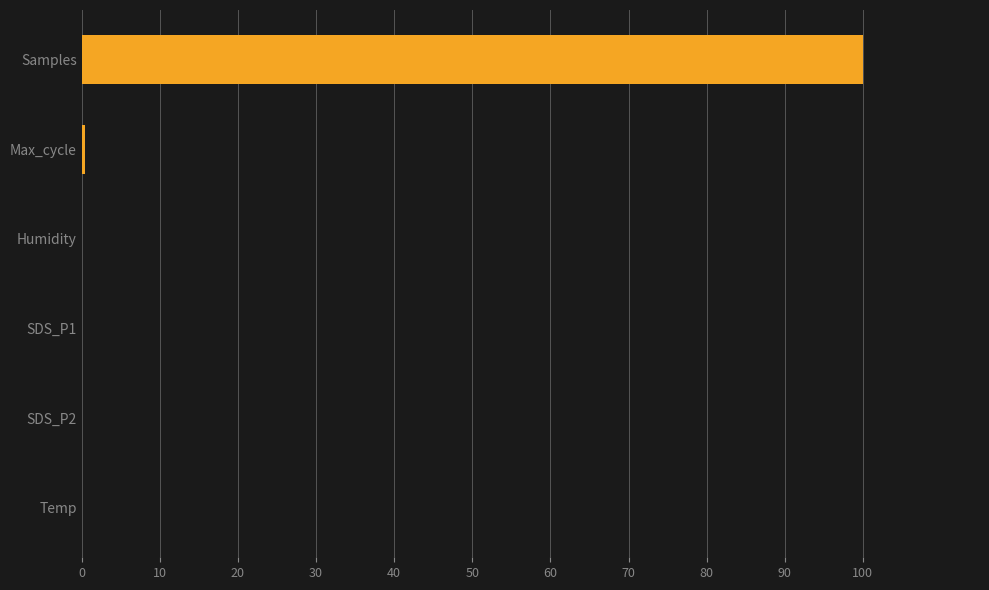

What is the maximum value shown in the chart?

100.0